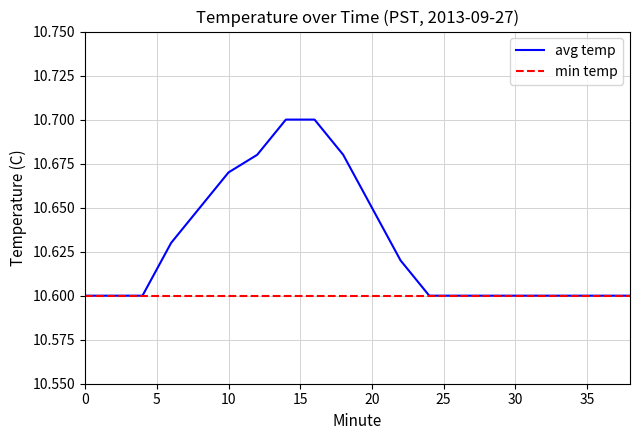

List the series in order of their peak value, highest first.

avg temp, min temp